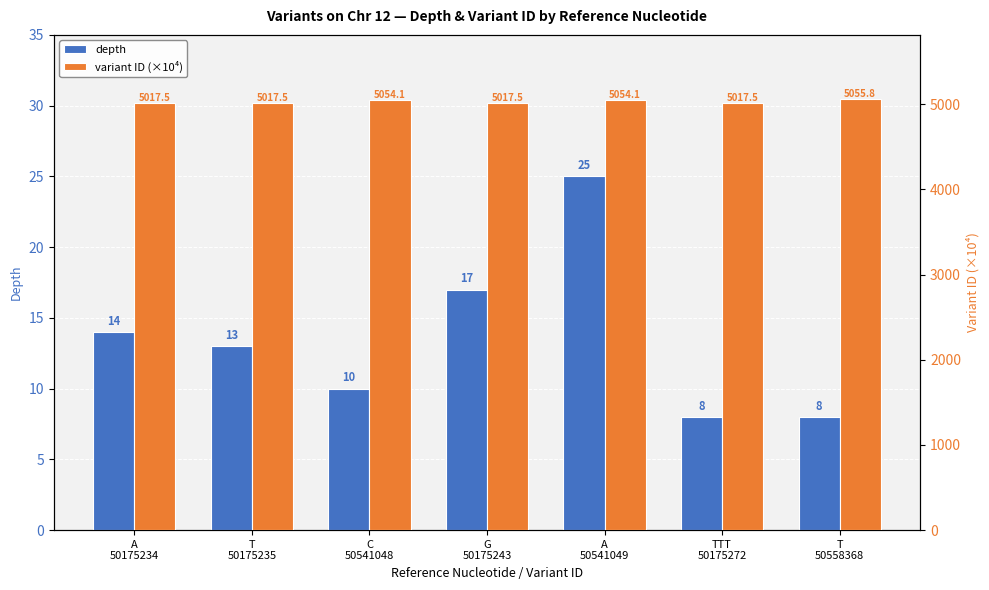

What is the sum of all depth values?

95.0